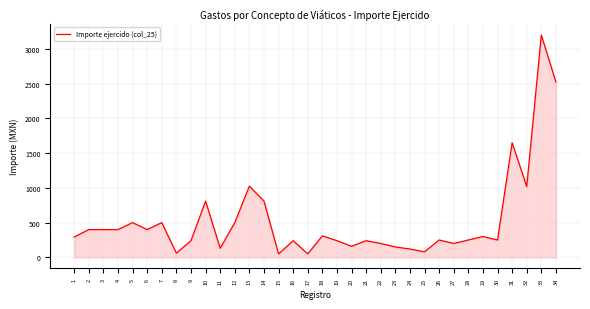

Which has a higher value, 22 or 21?

21